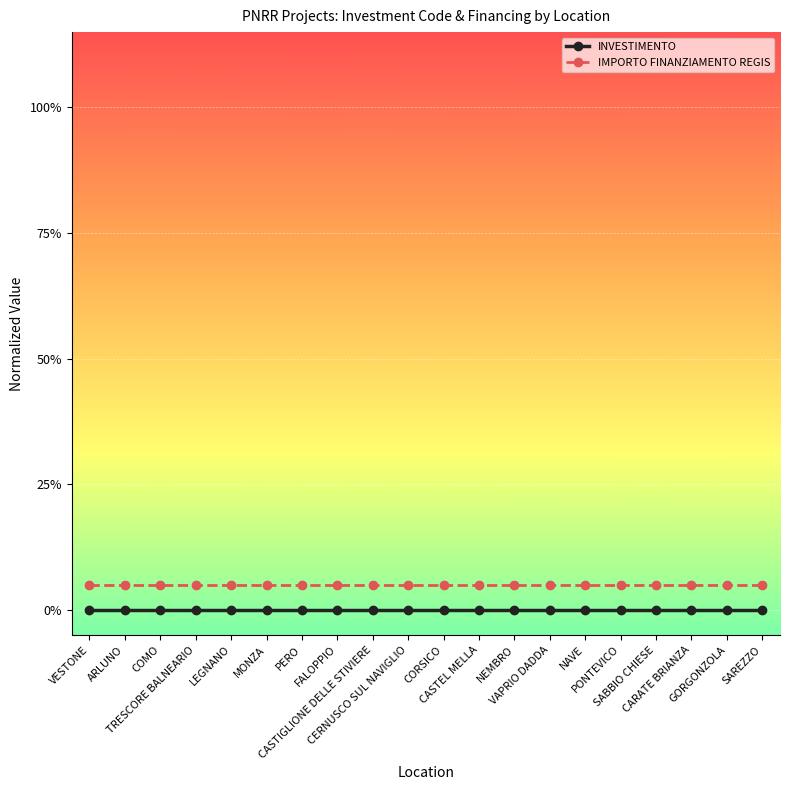

What are all the series names shown in the legend?

INVESTIMENTO, IMPORTO FINANZIAMENTO REGIS